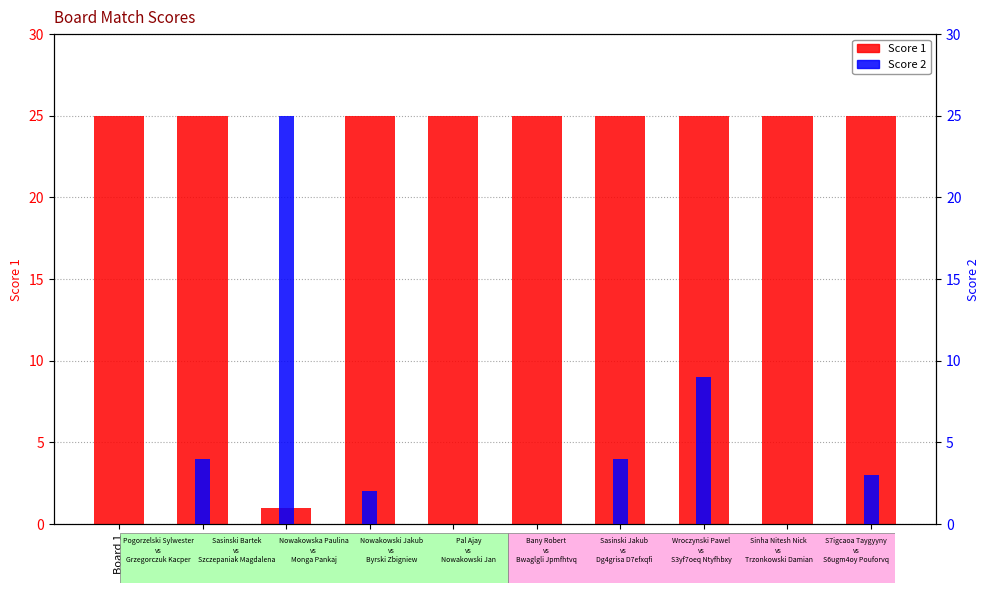

At how many categories does at least one series exceed 13?

10